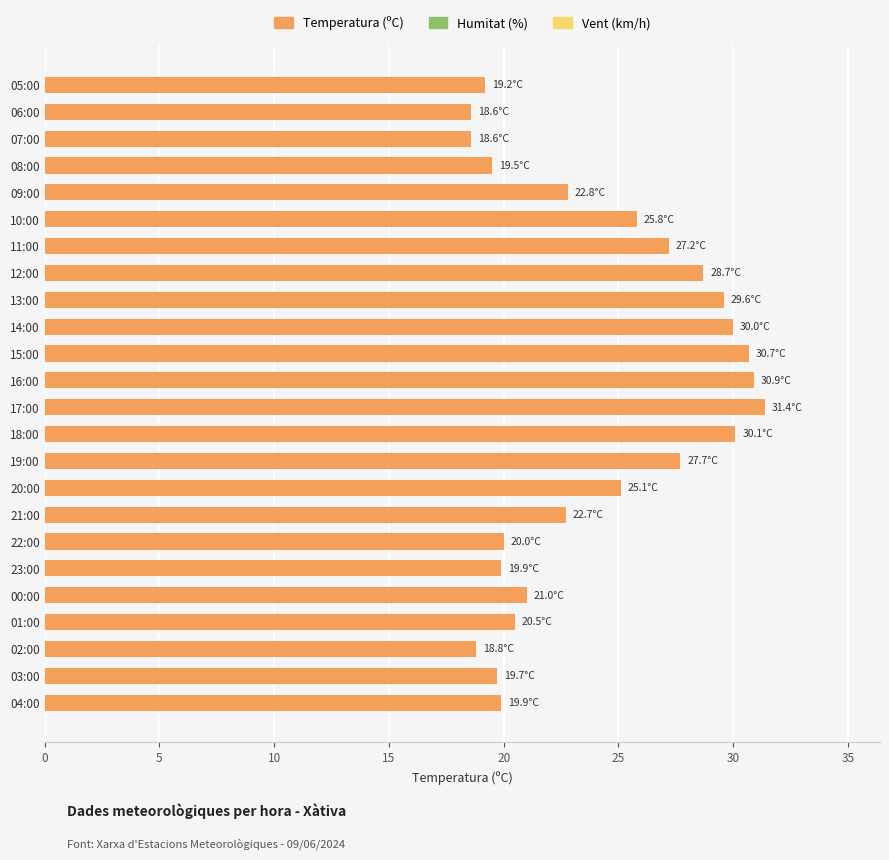

True or false: the data shows 31.4 at 17:00.

True